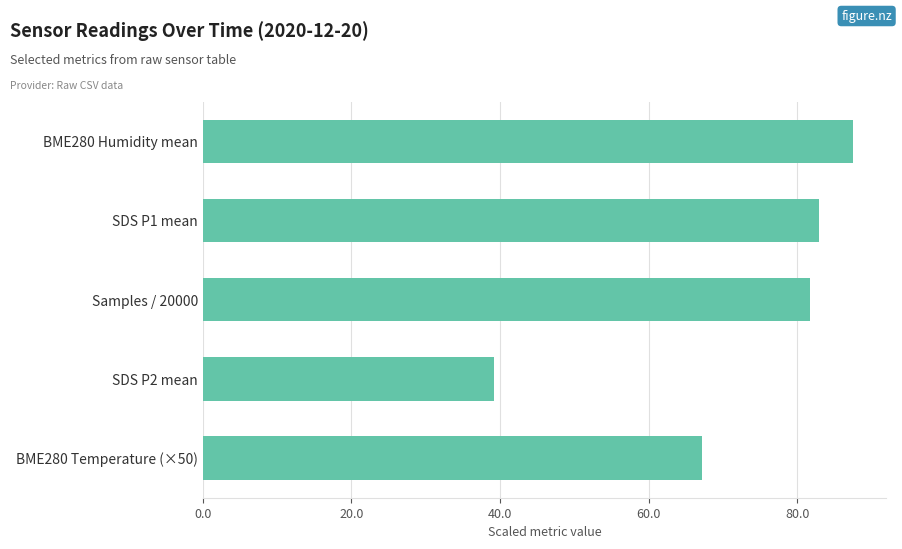

True or false: the data shows 87.5 at BME280 Humidity mean.

True